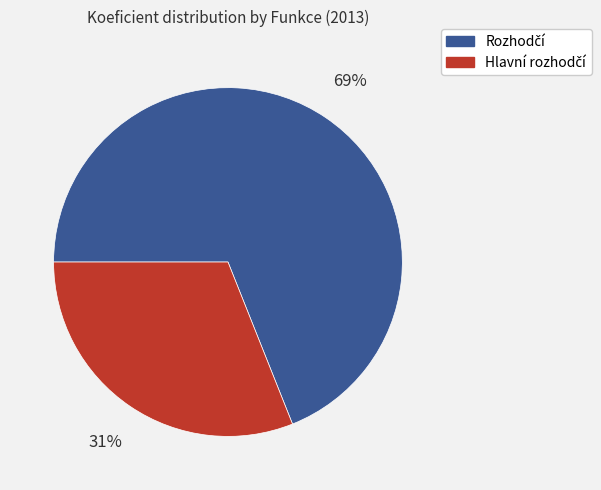

Is there any slice that represents more than half of the pie?

Yes